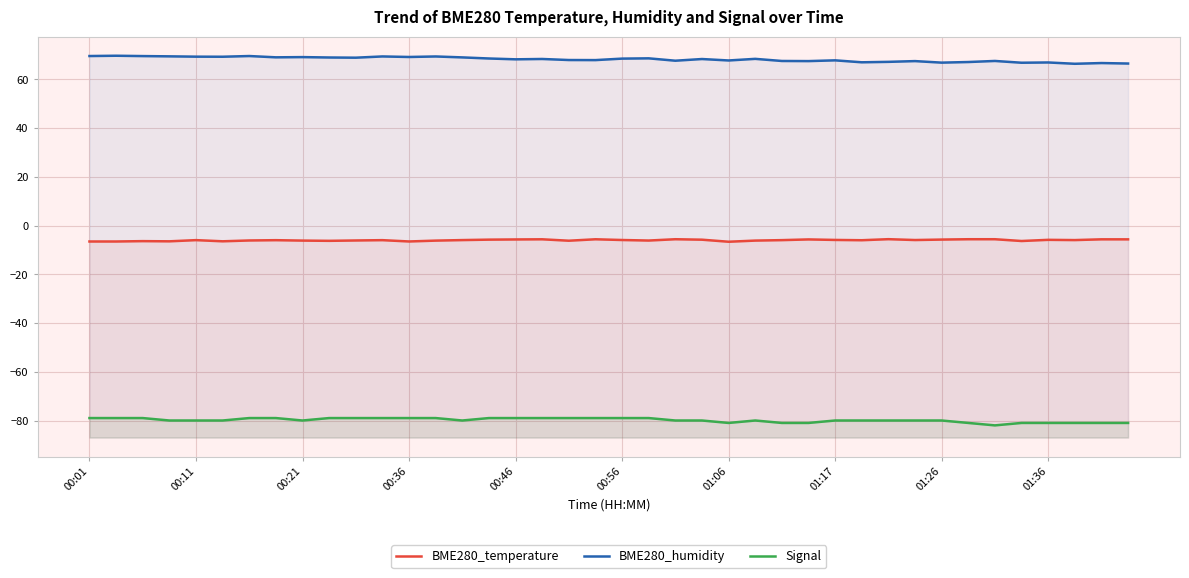

How many data points in Signal are less than -80?

10